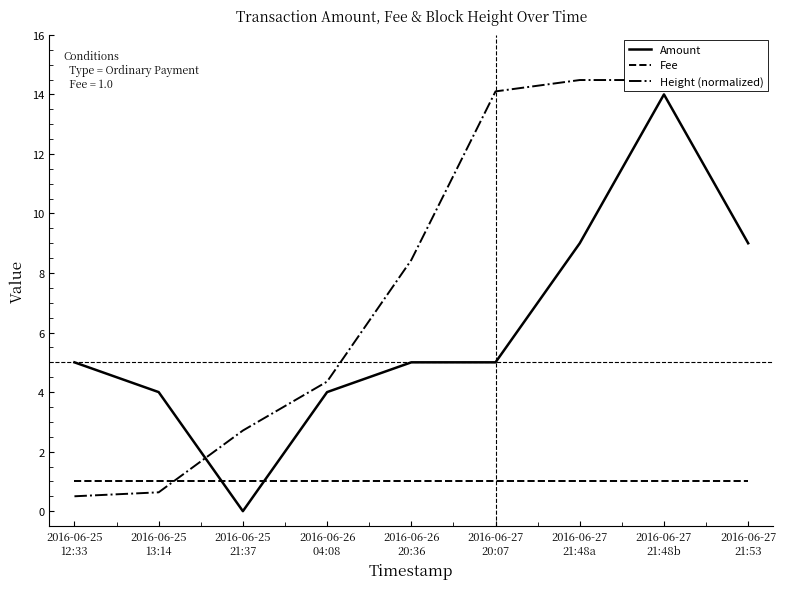

List the labels in order of Fee value, largest first.

2016-06-25
12:33, 2016-06-25
13:14, 2016-06-25
21:37, 2016-06-26
04:08, 2016-06-26
20:36, 2016-06-27
20:07, 2016-06-27
21:48a, 2016-06-27
21:48b, 2016-06-27
21:53